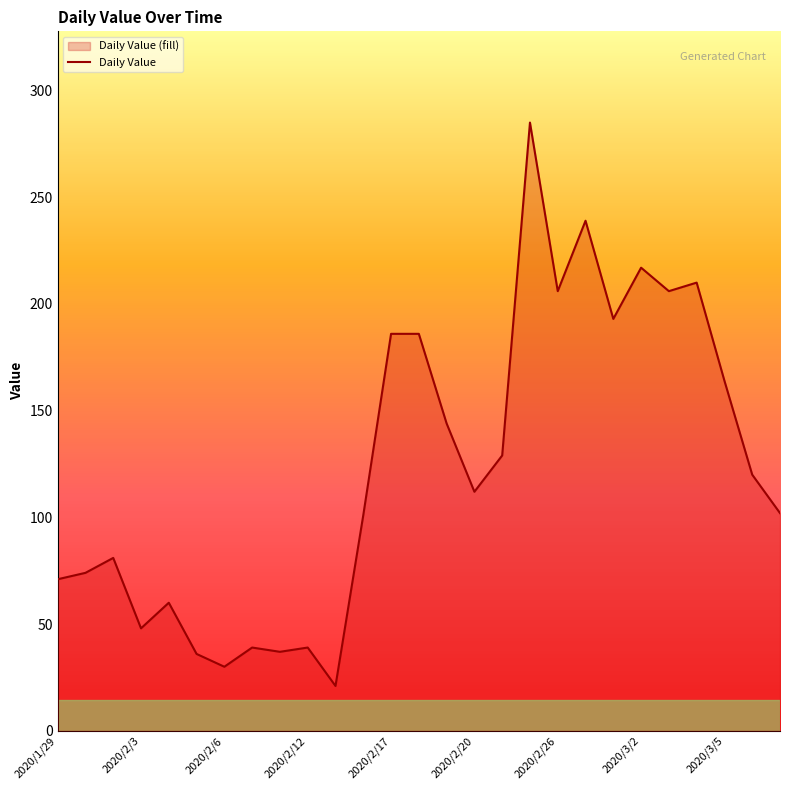

What is the difference between the values at 2020/2/26 and 2020/2/12?

167